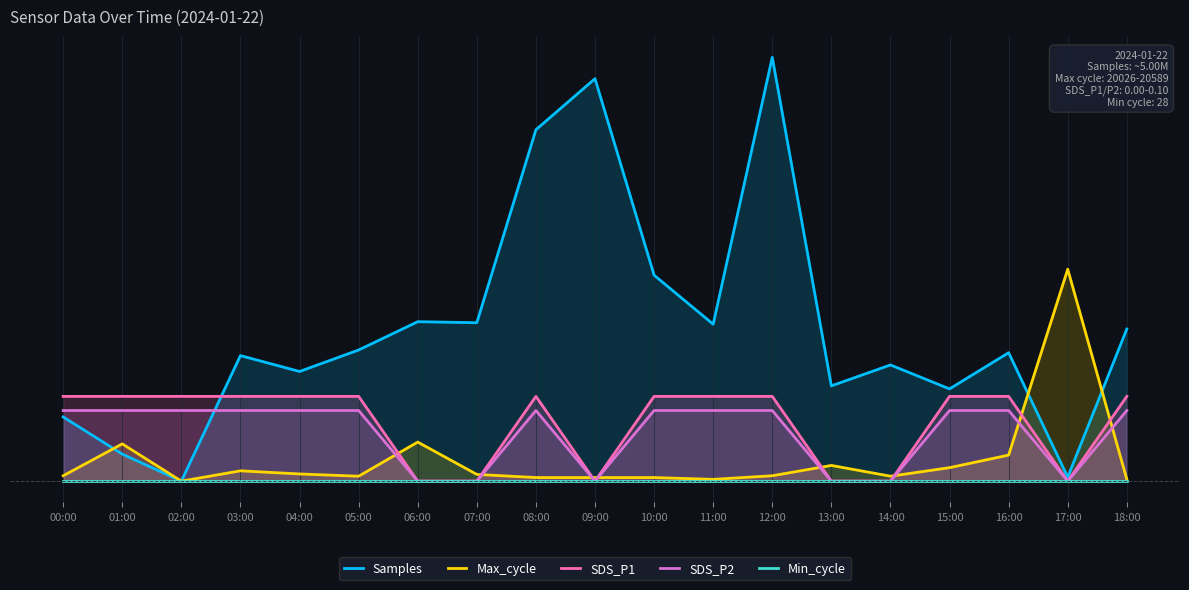

How many positive values does the Max_cycle series have?

18